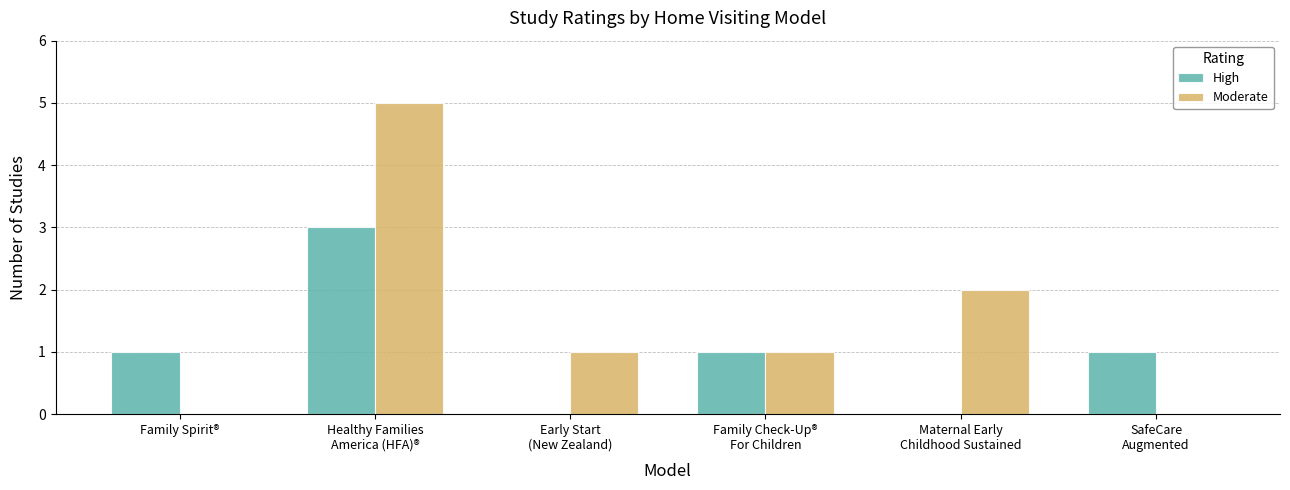

Is it true that Moderate equals 2 at Family Spirit®?

False